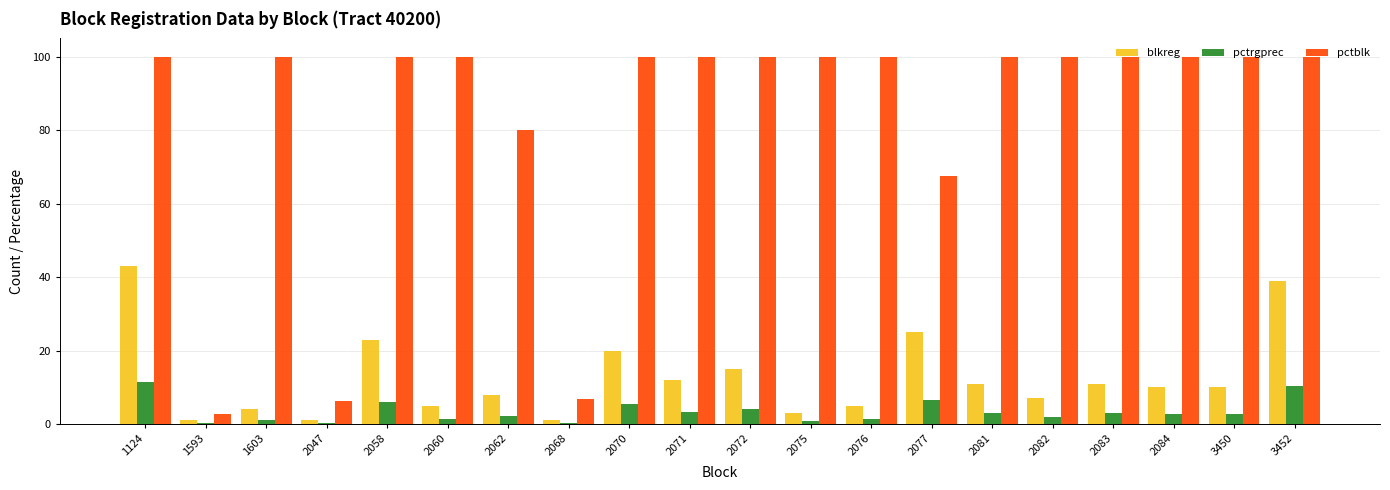

What is the sum of the pctblk values at 2060 and 2077?

167.6